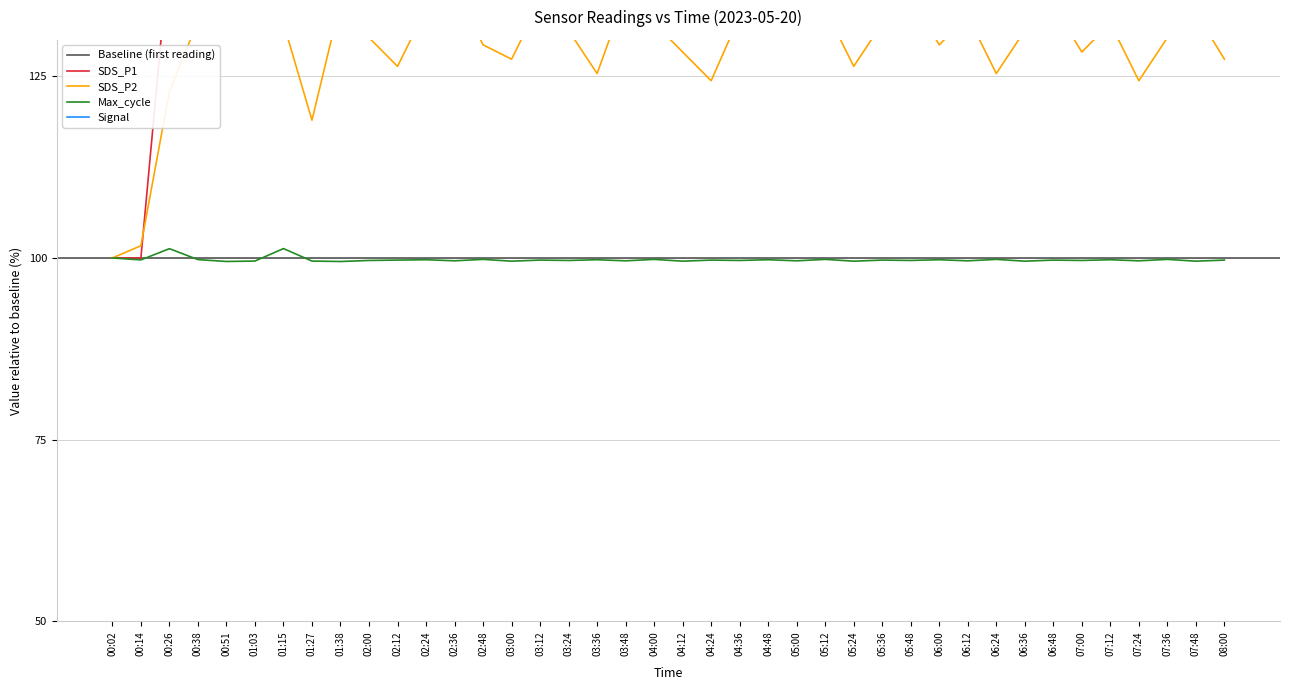

What is the difference between the second highest and second lowest values in the SDS_P2 series?

35.0